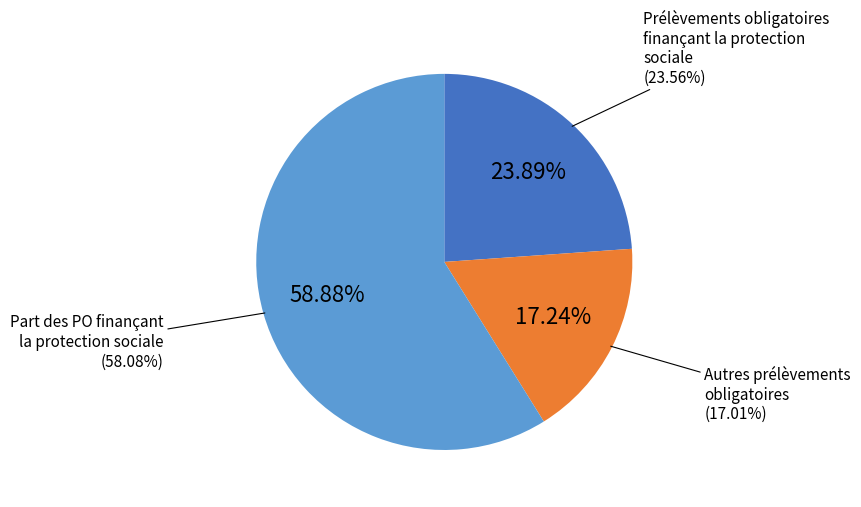

To the nearest percent, what is the average slice percentage?

33%